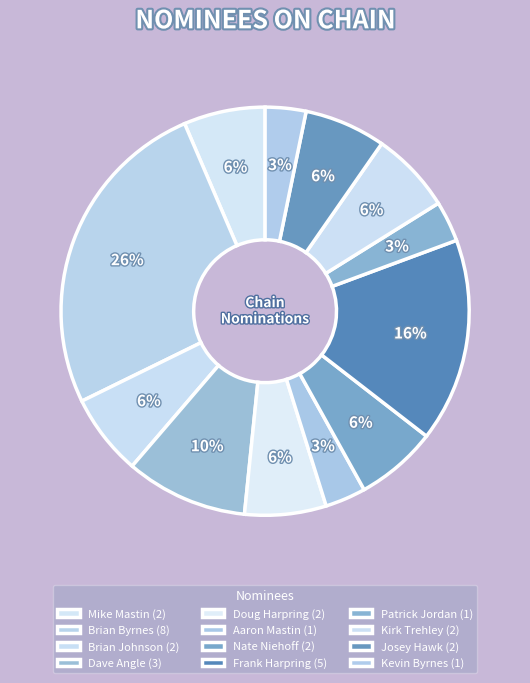

True or false: Aaron Mastin accounts for 3% of the total.

True